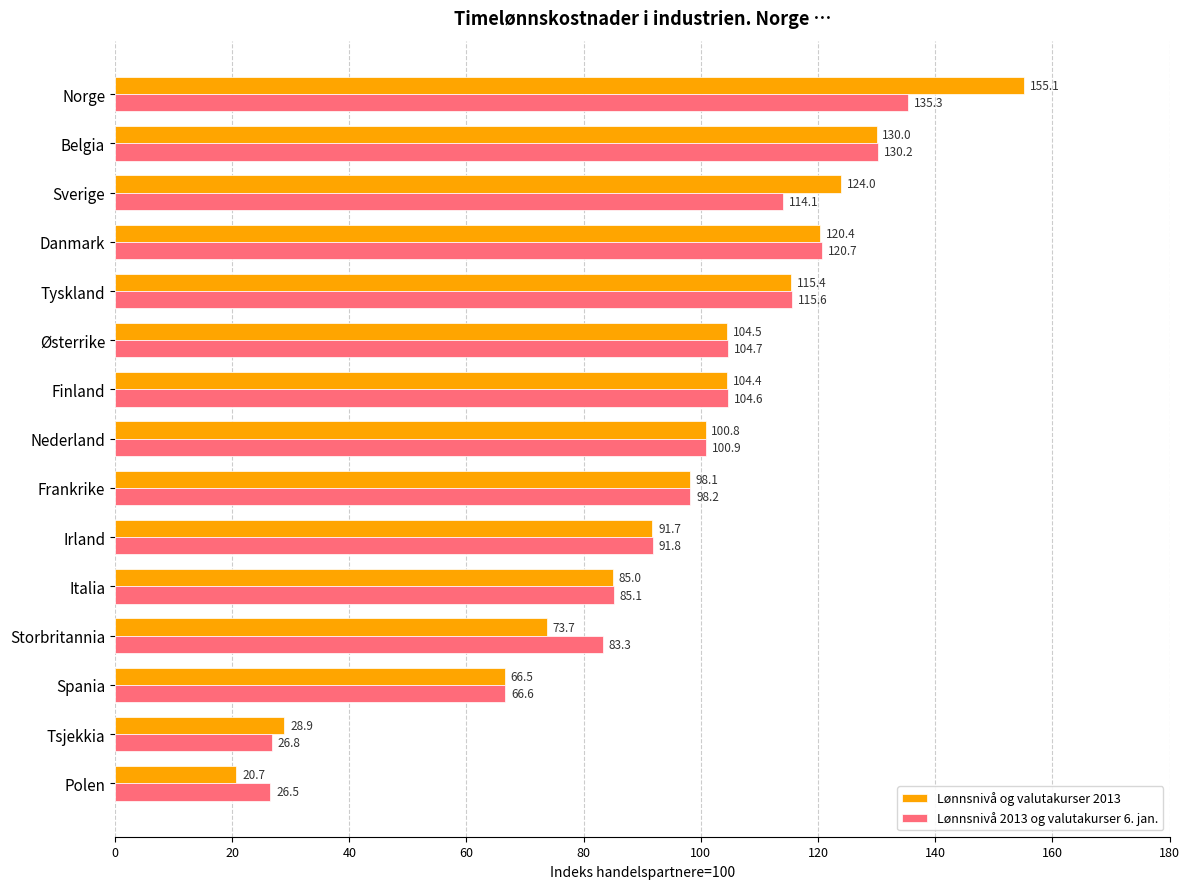

Which series changed the most between Norge and Belgia?

Lønnsnivå og valutakurser 2013